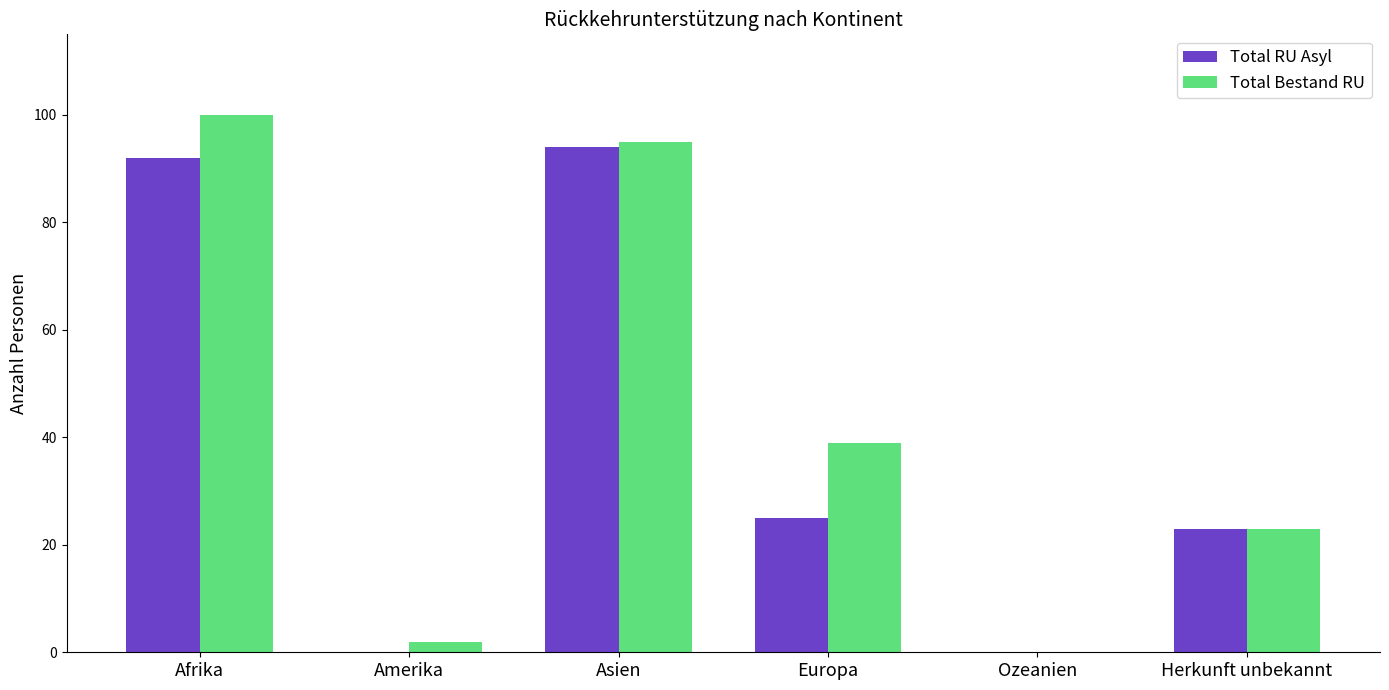

What is the average value of the Total Bestand RU series?

43